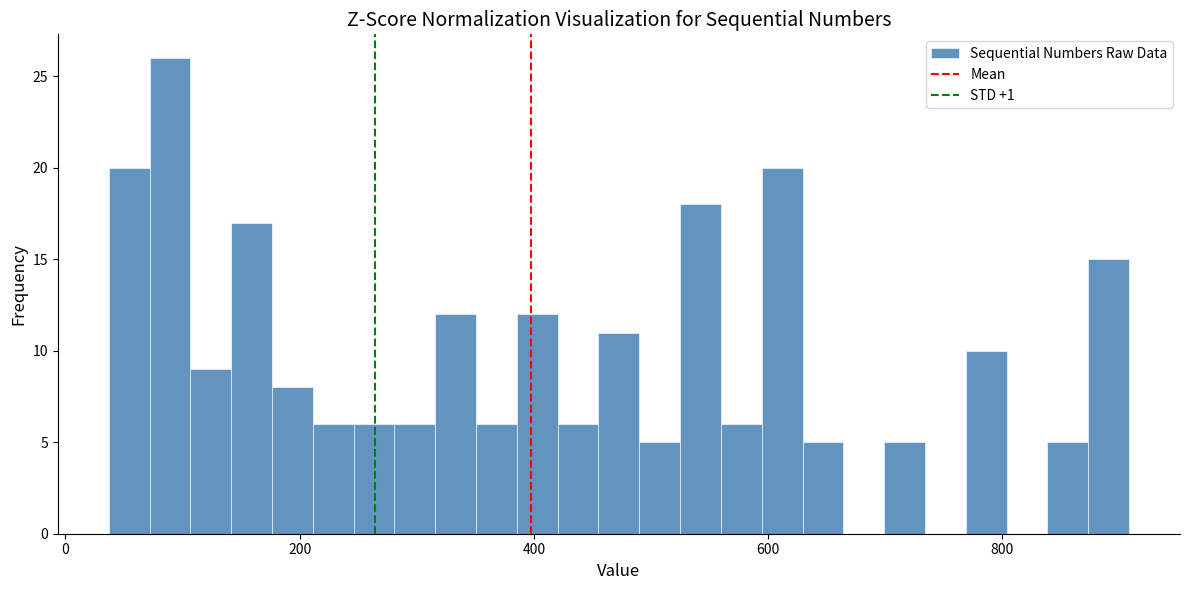

Read against the x-axis, roughly where is the centre of the tallest bar?

80